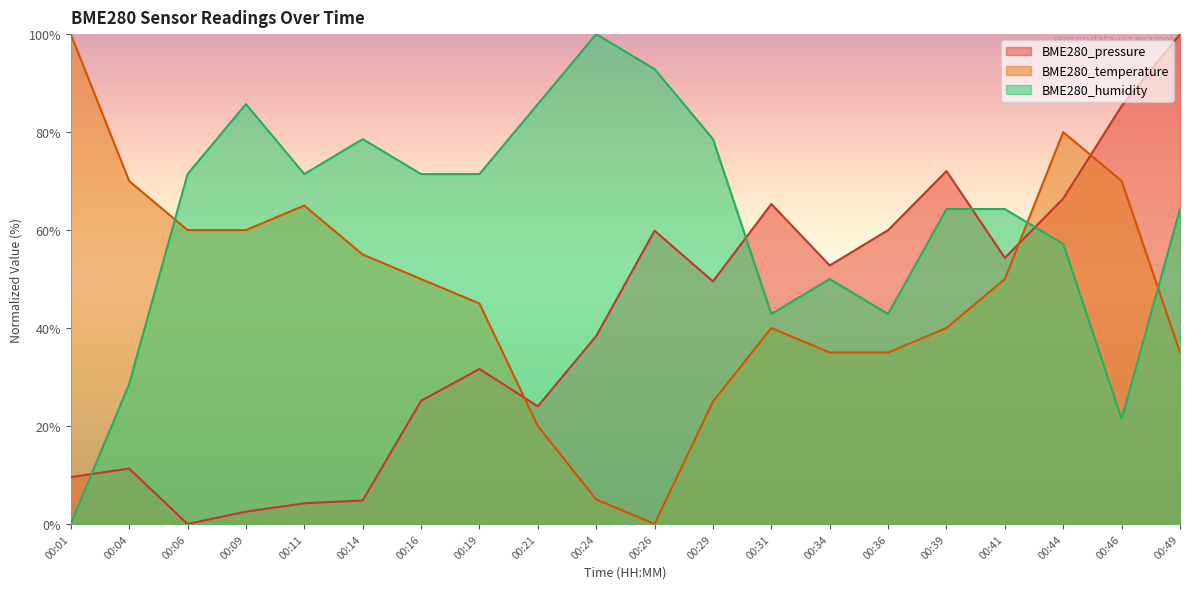

What are all the series names shown in the legend?

BME280_pressure, BME280_temperature, BME280_humidity